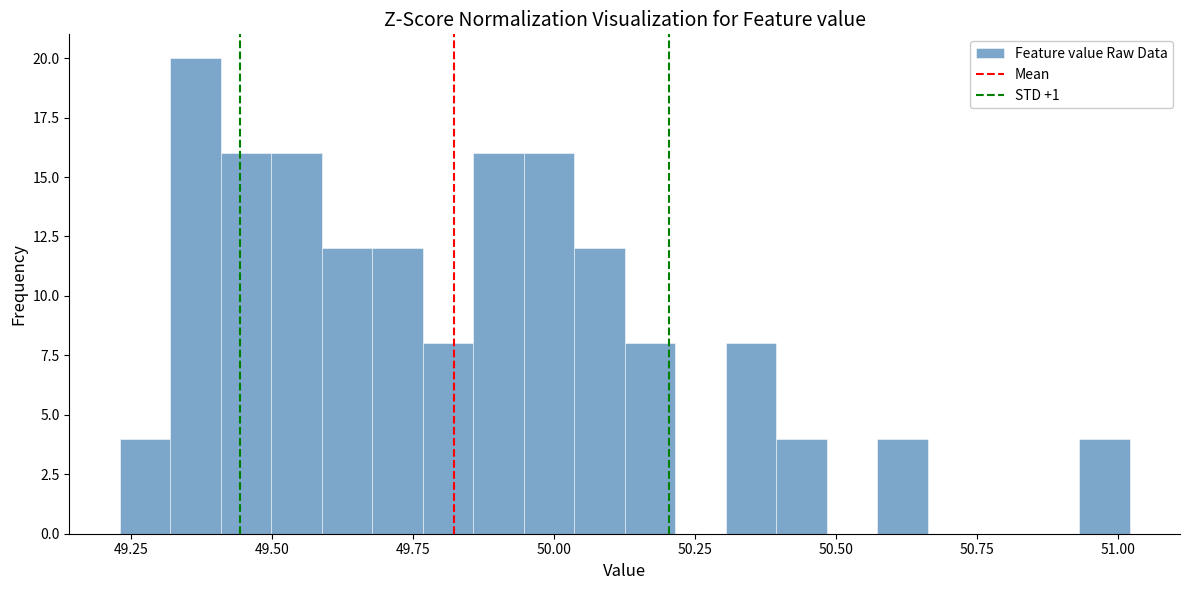

Read against the x-axis, roughly where is the centre of the tallest bar?

49.35